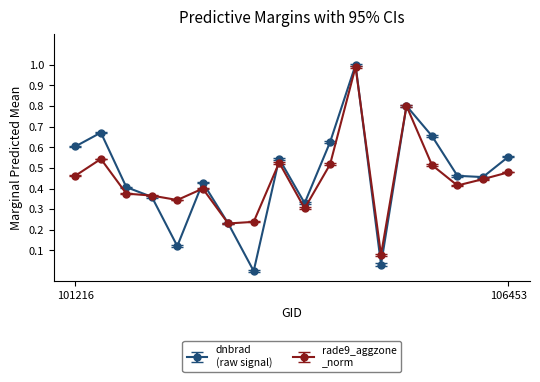

What is the maximum value shown in the chart?

1.0